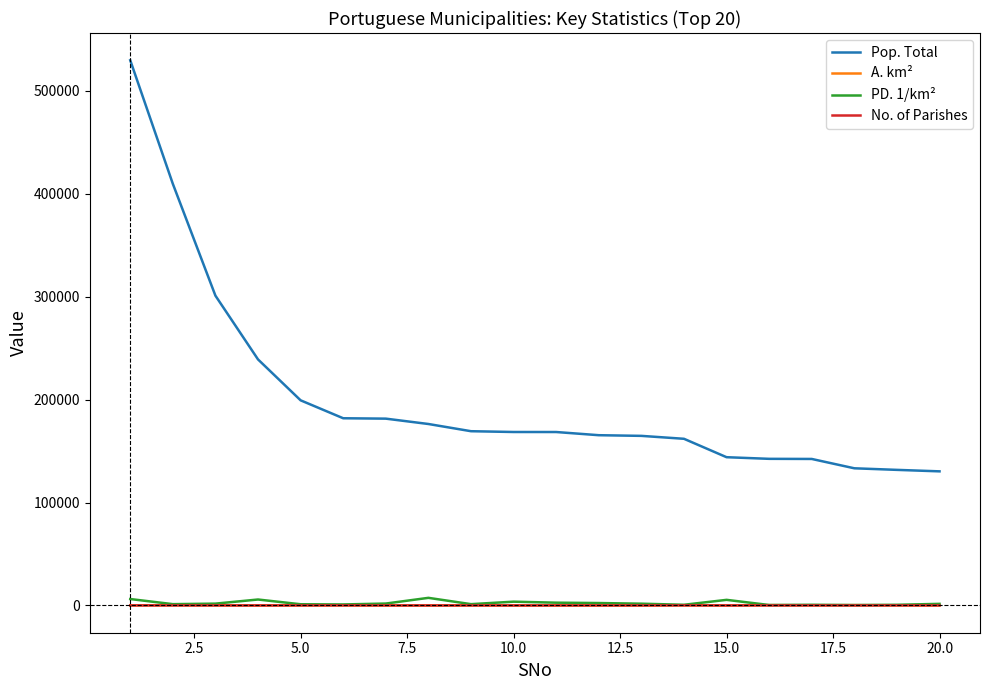

Which series has the largest total across all categories?

Pop. Total